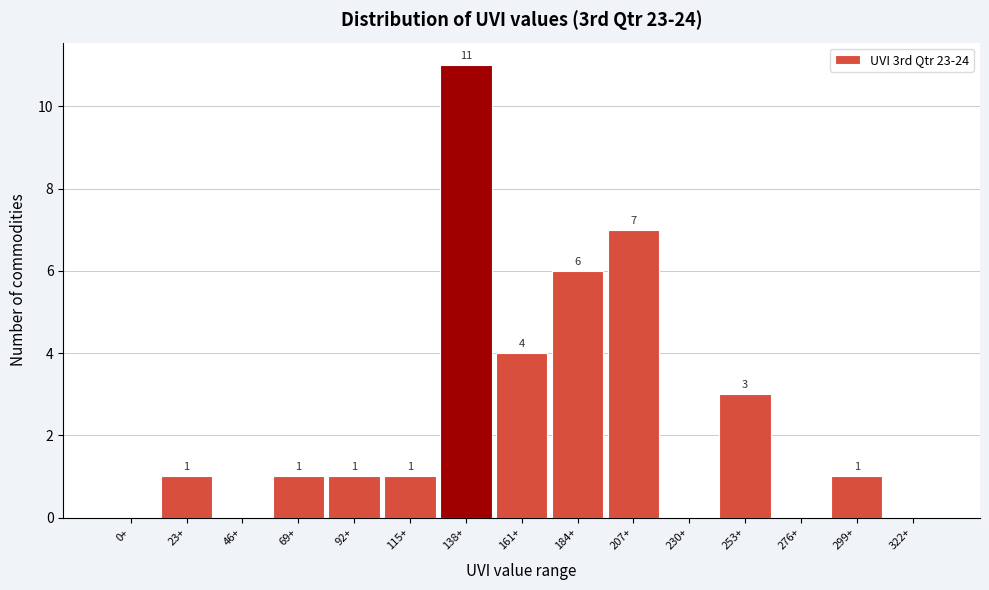

Reading left to right, extract all data points from this chart.

0+=0	23+=1	46+=0	69+=1	92+=1	115+=1	138+=11	161+=4	184+=6	207+=7	230+=0	253+=3	276+=0	299+=1	322+=0